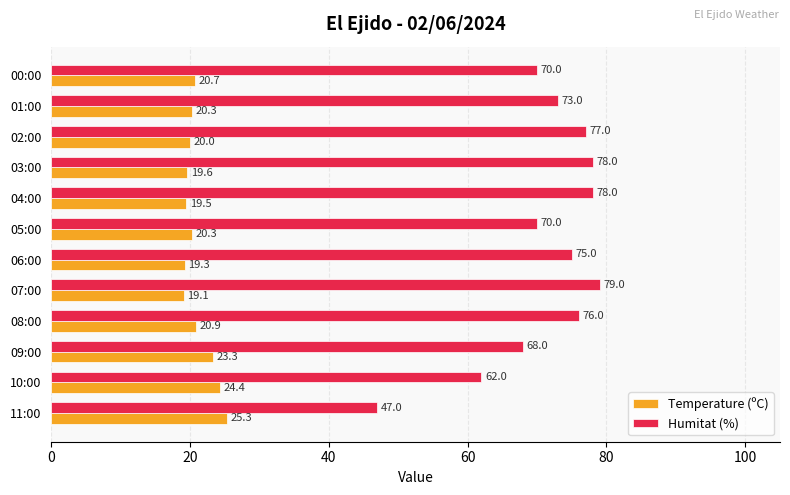

What is the difference between the highest and lowest values at 05:00?

49.7